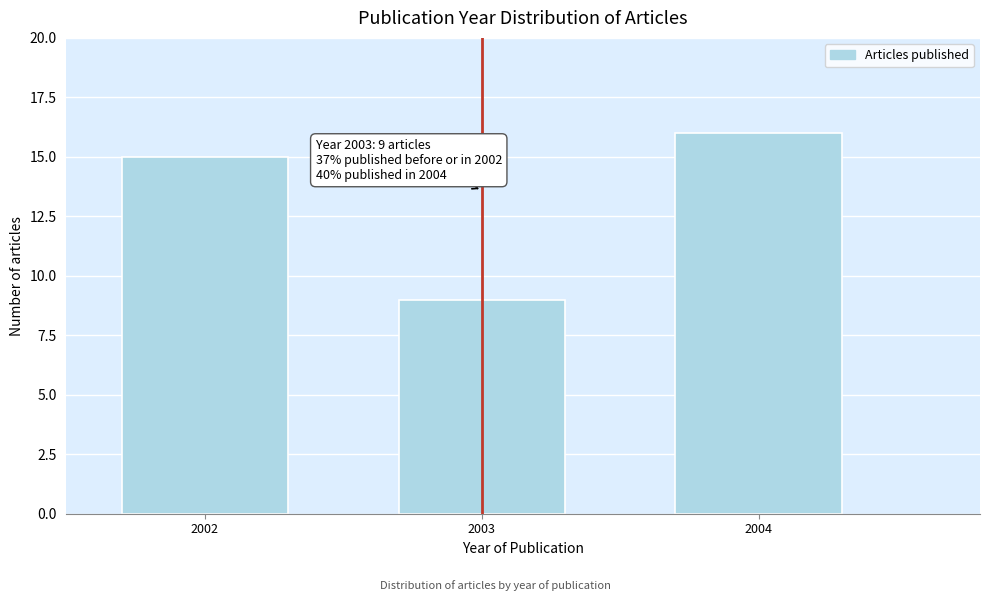

Reading left to right, extract all data points from this chart.

15	9	16